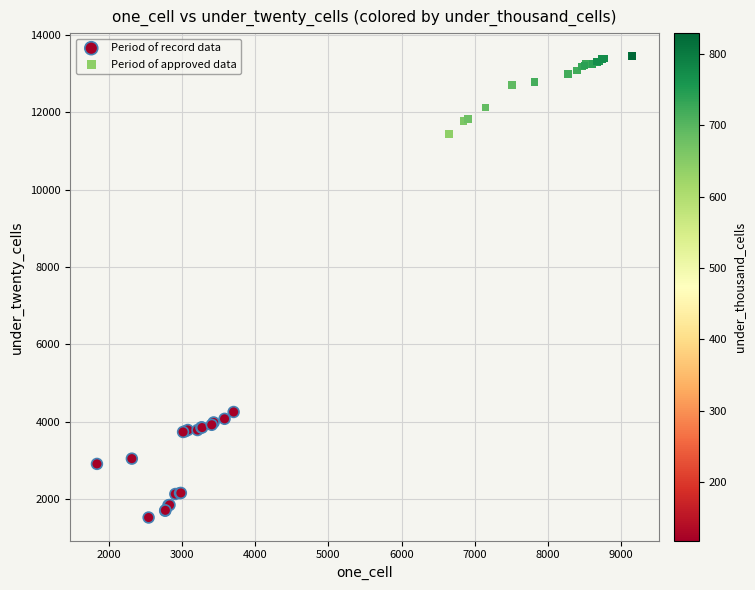

Which series has the widest spread of Y values?

Period of record data